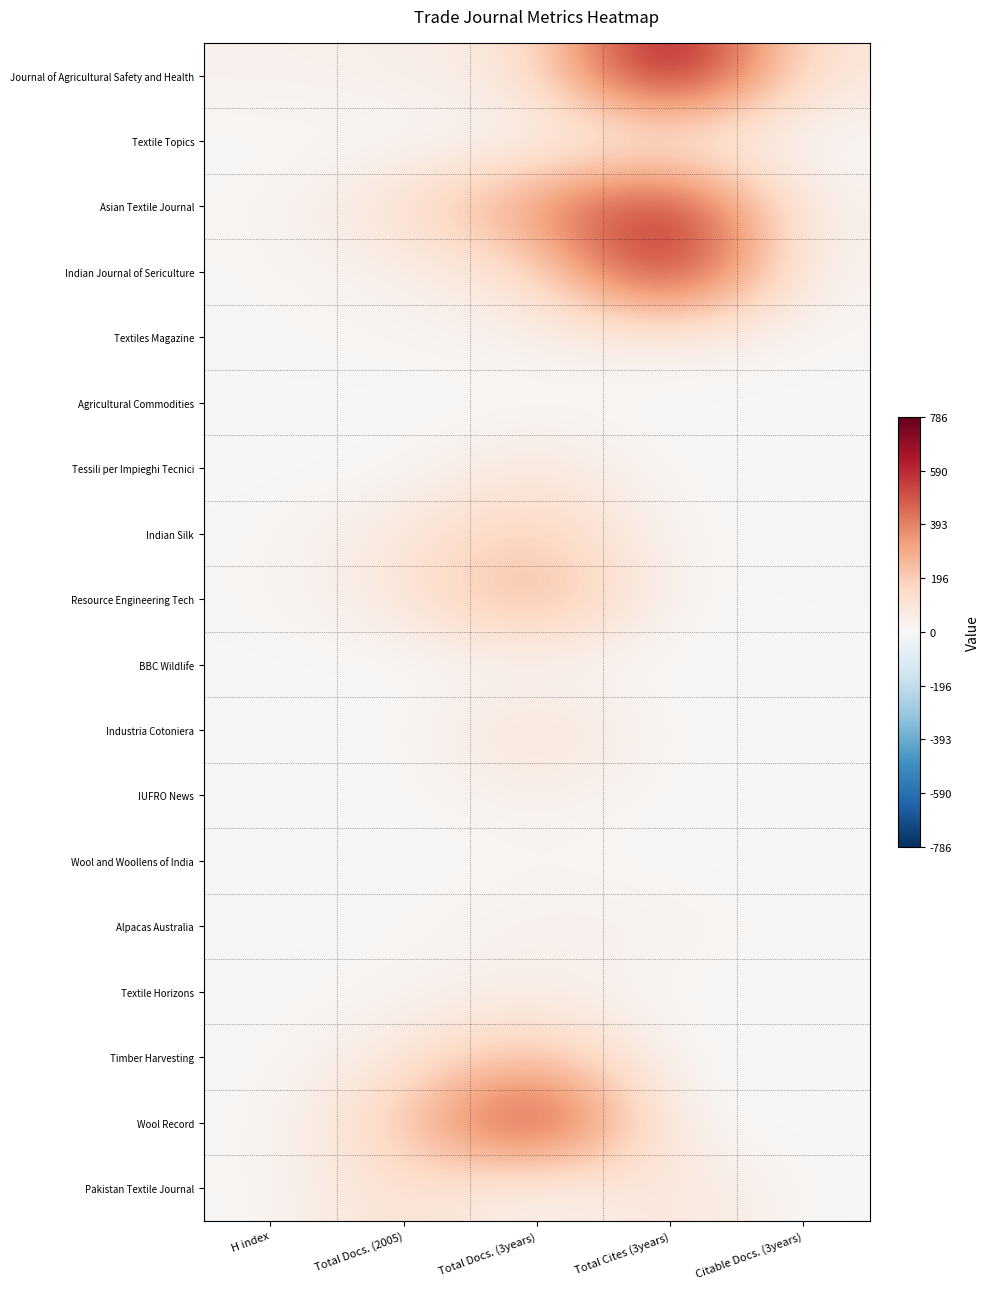

What is the total value across all series at Total Cites (3years)?

2388